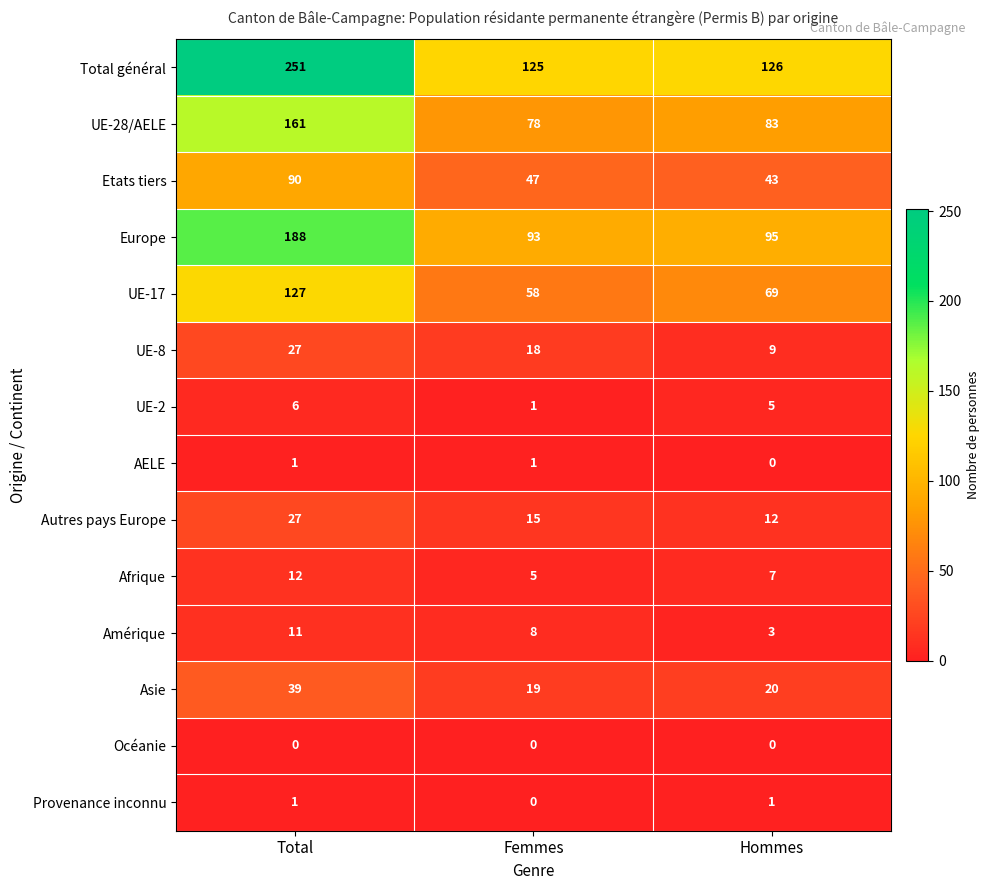

Count the Autres pays Europe values in the range 12 to 27.

3